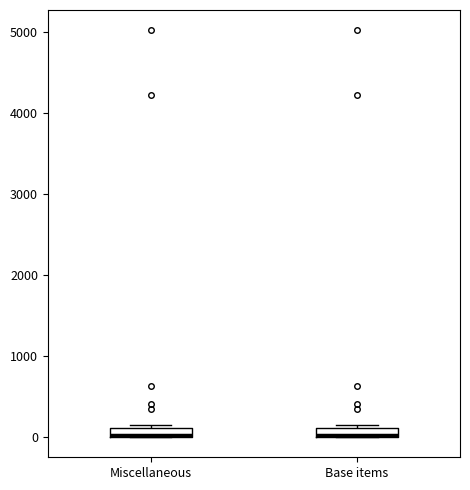

Where is the lower edge of the box for Miscellaneous on the y-axis? The values are not printed on the chart, so give them approximately, as read against the axis.

0